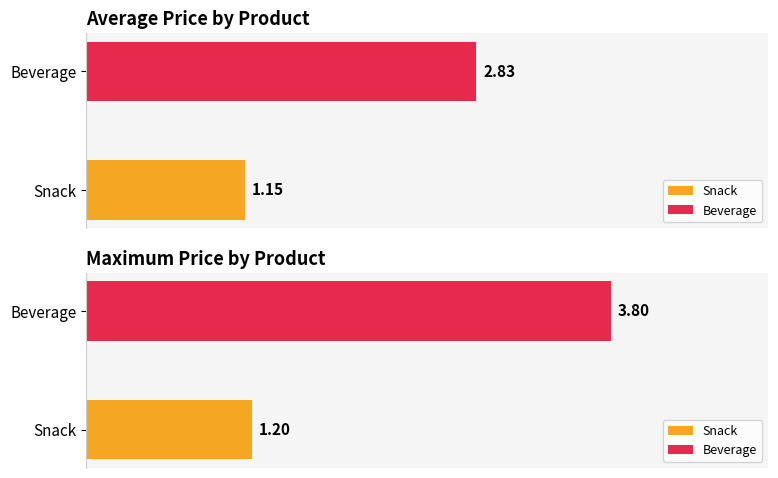

Read the Snack value at 1.

1.2